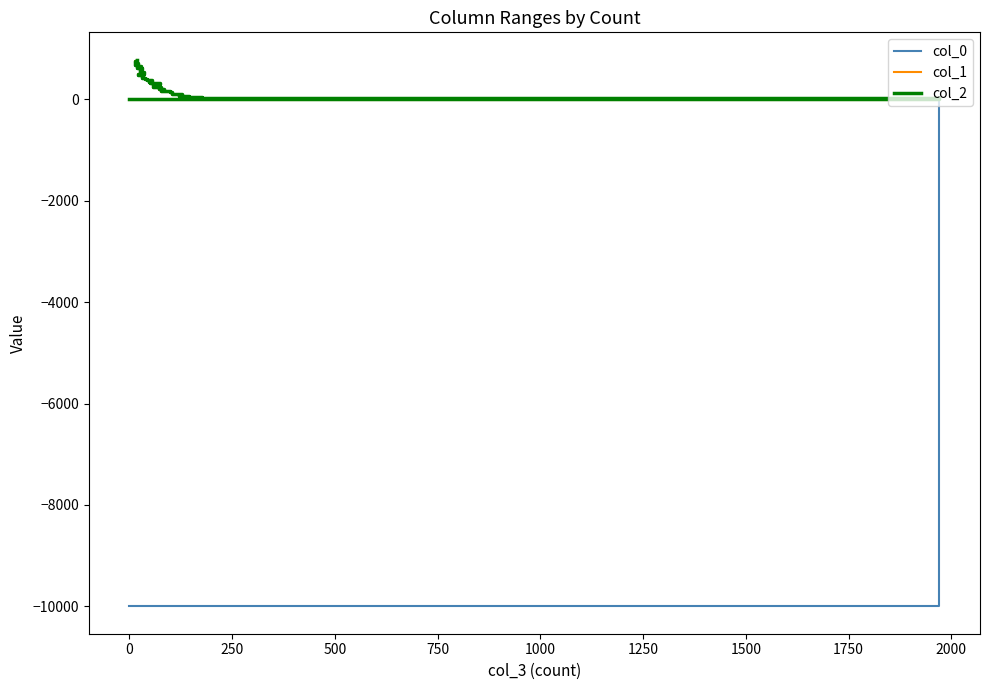

True or false: col_2 and col_0 cross at least once.

False